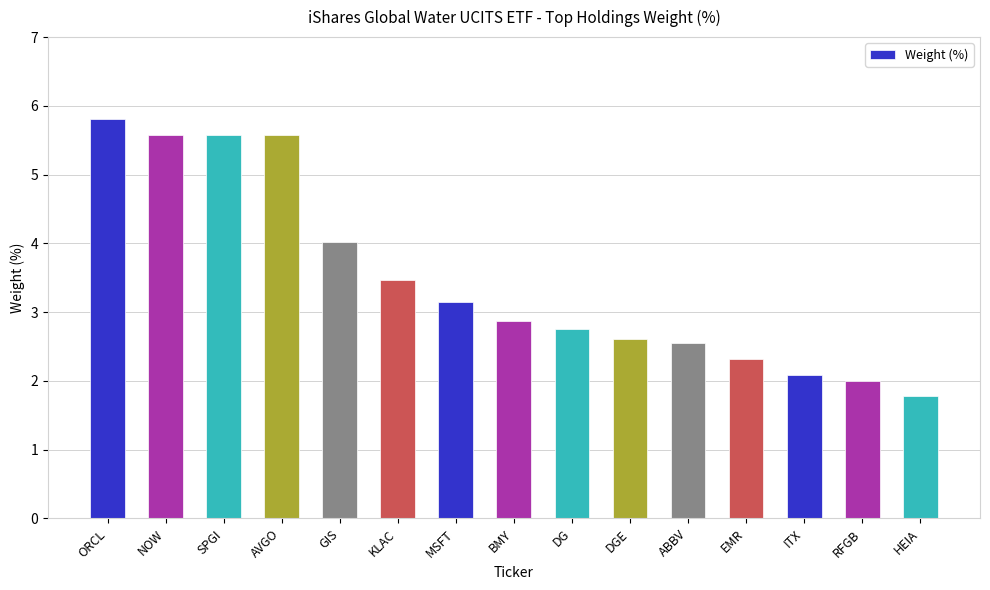

What is the sum of all values?

52.1